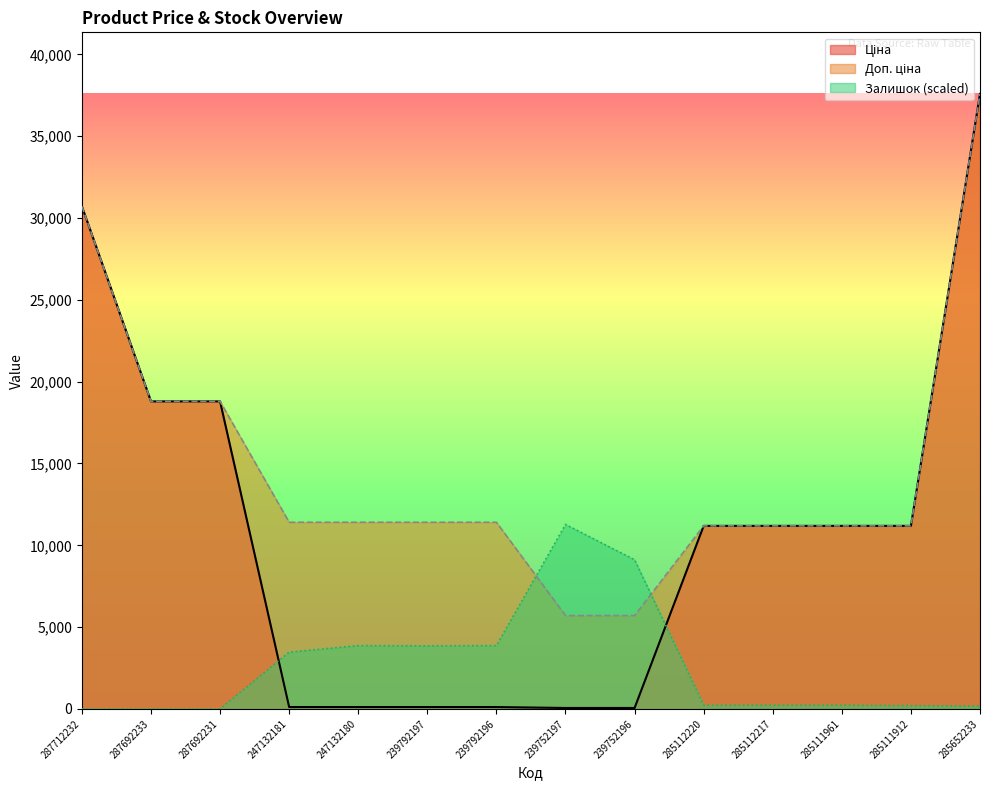

Which category has the highest value in the Ціна series?

285652233